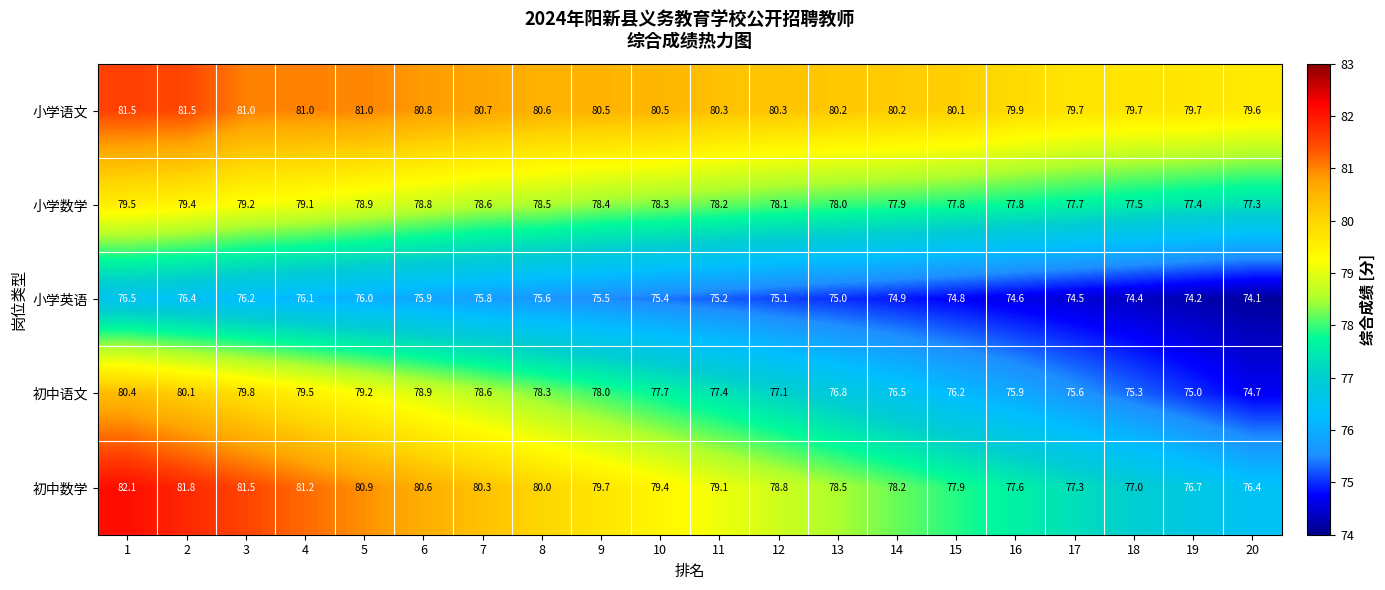

What is the difference between the maximum and second lowest values in the 小学数学 series?

2.1